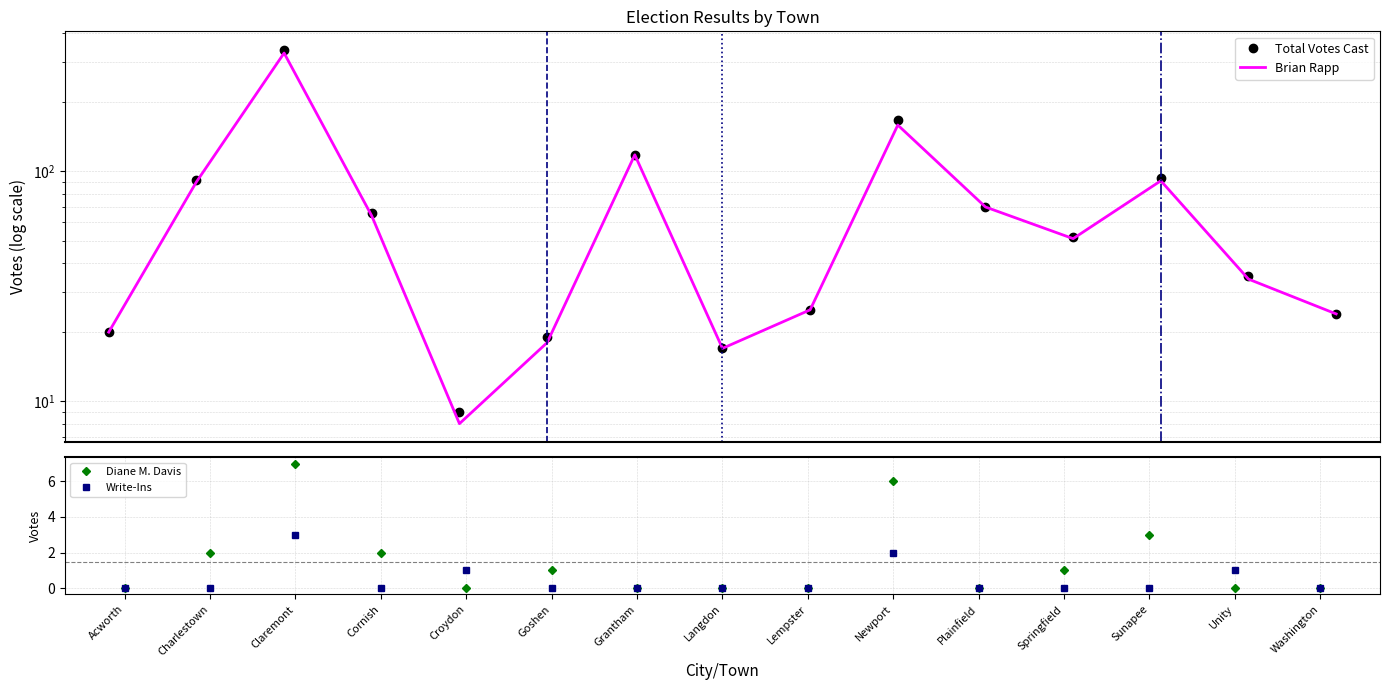

How many Diane M. Davis values are between 0 and 2?

12